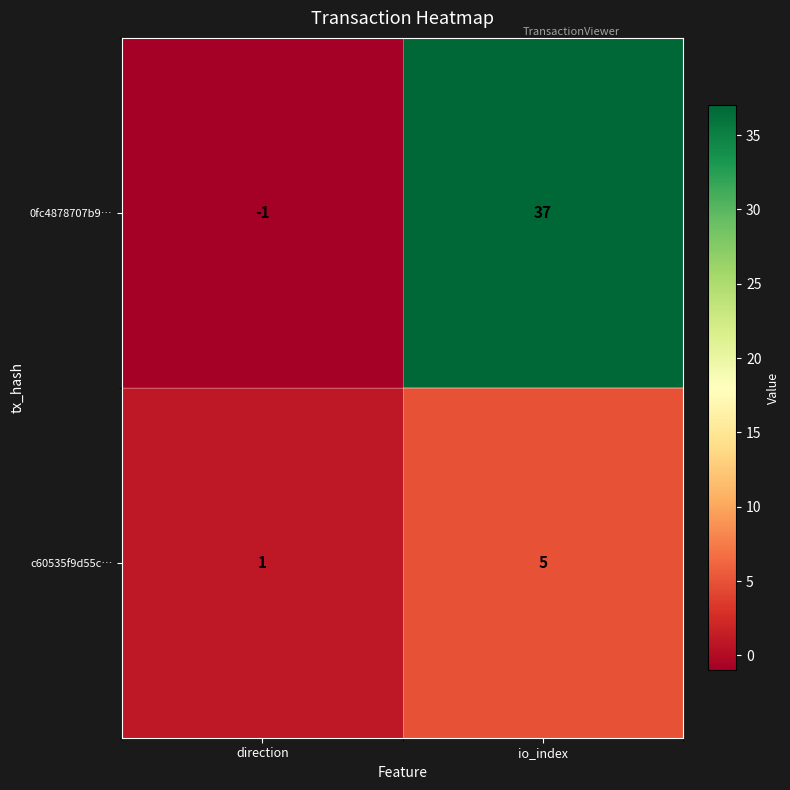

Which category has the lowest value across all series?

direction